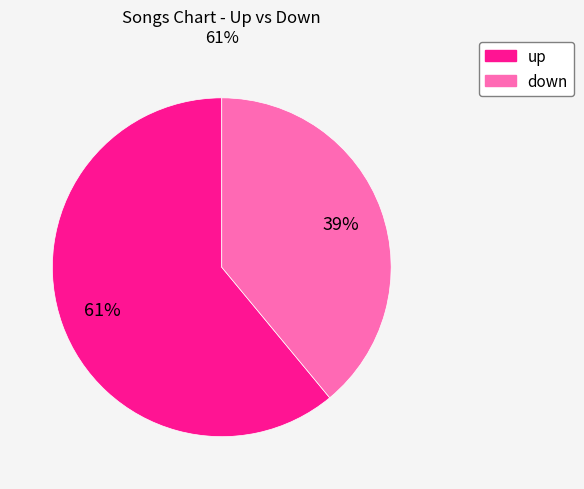

To the nearest percent, what is the difference between the largest and smallest slice percentages?

22%